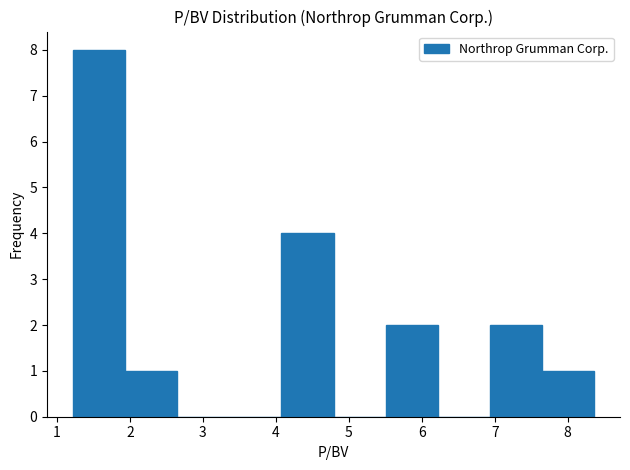

Reading left to right, transcribe this chart: for each bar, give the range it covers on the x-axis and its height. Neither the bar edges nor the heights are printed on the chart, so give them approximately, as read against the axes.

1.2 to 1.9: 8
1.9 to 2.6: 1
2.6 to 3.4: 0
3.4 to 4.1: 0
4.1 to 4.8: 4
4.8 to 5.5: 0
5.5 to 6.2: 2
6.2 to 6.9: 0
6.9 to 7.6: 2
7.6 to 8.4: 1